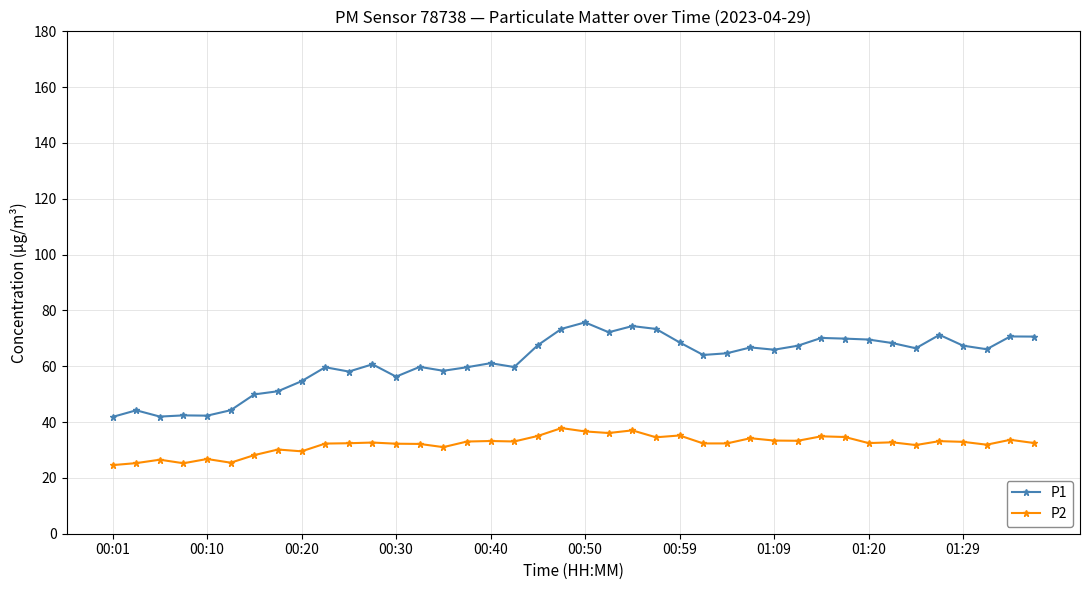

True or false: P2 and P1 cross at least once.

False